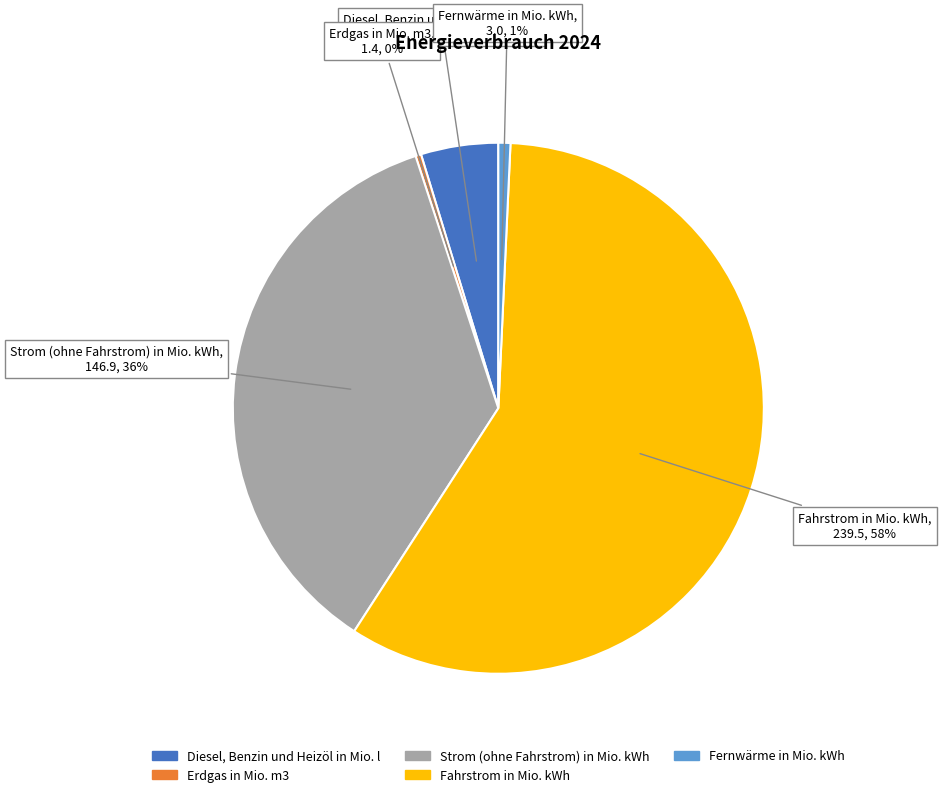

Which category accounts for the majority?

Fahrstrom in Mio. kWh